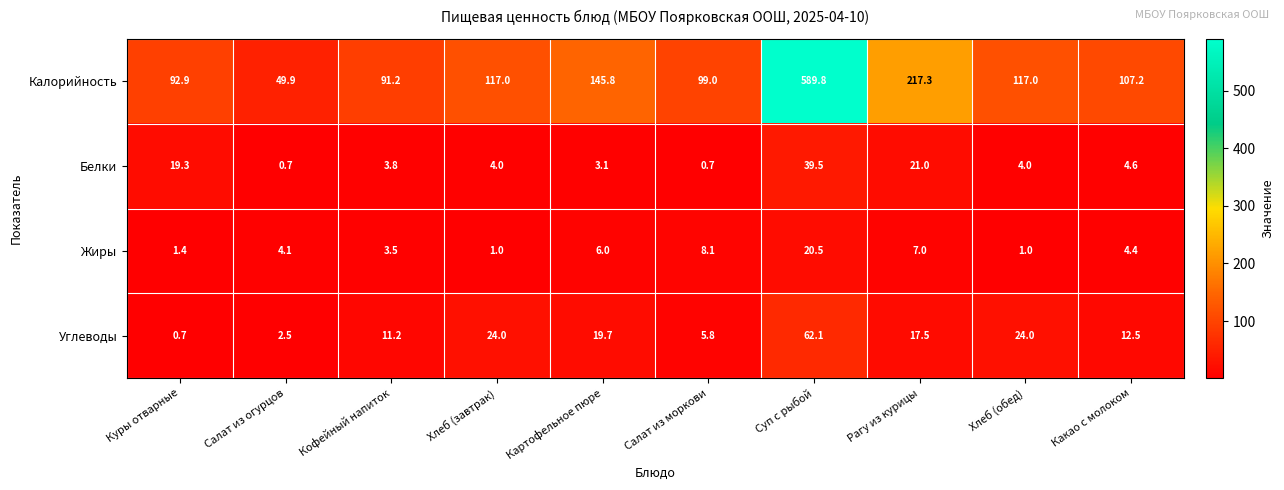

What is the total value across all series at Хлеб (обед)?

146.0